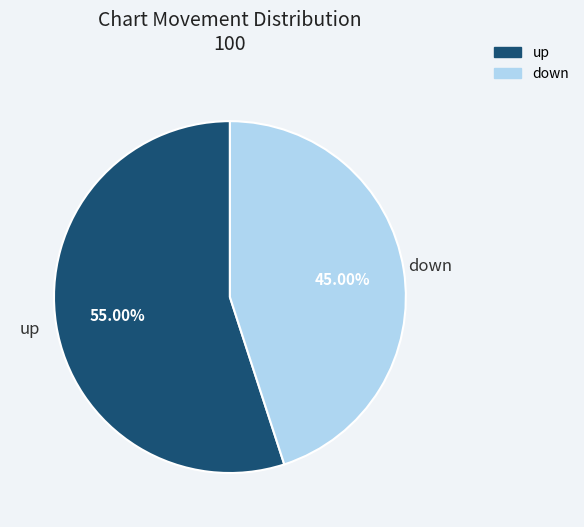

Which slice is the largest?

up